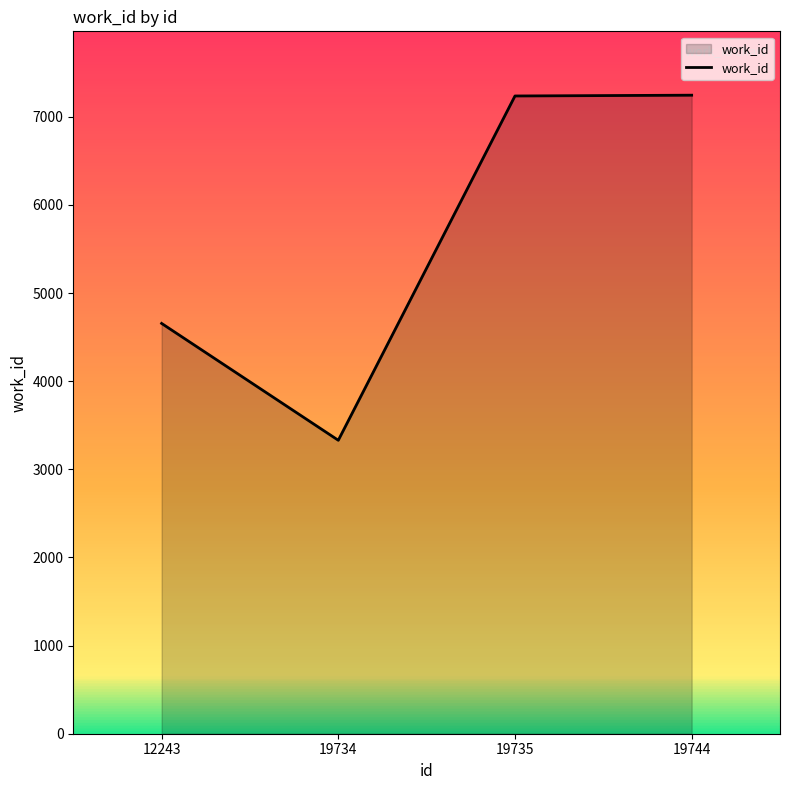

At which category does the data reach its first local valley?

19734